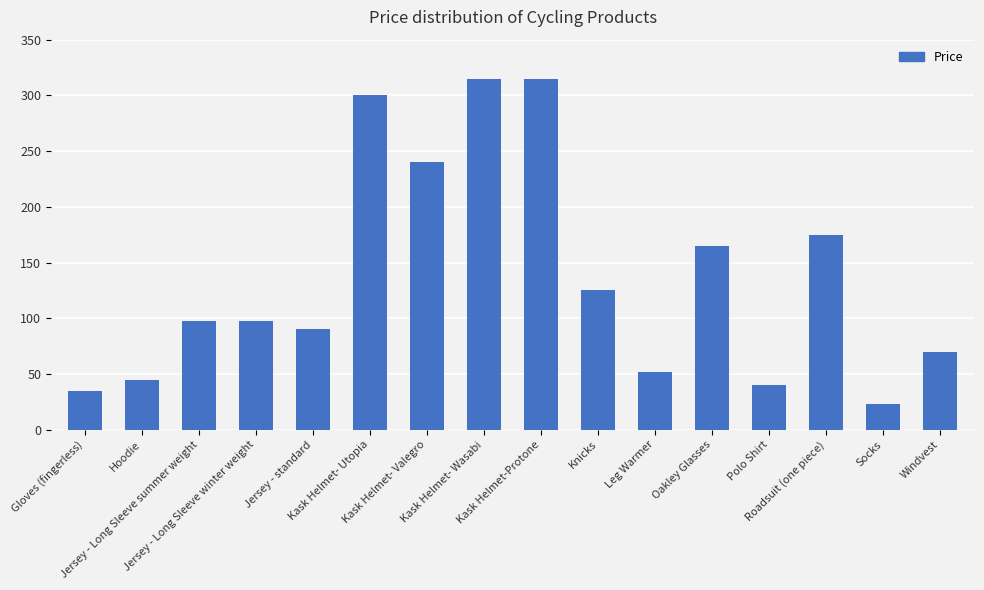

What is the sum of the values at Socks and Jersey - Long Sleeve winter weight?

121